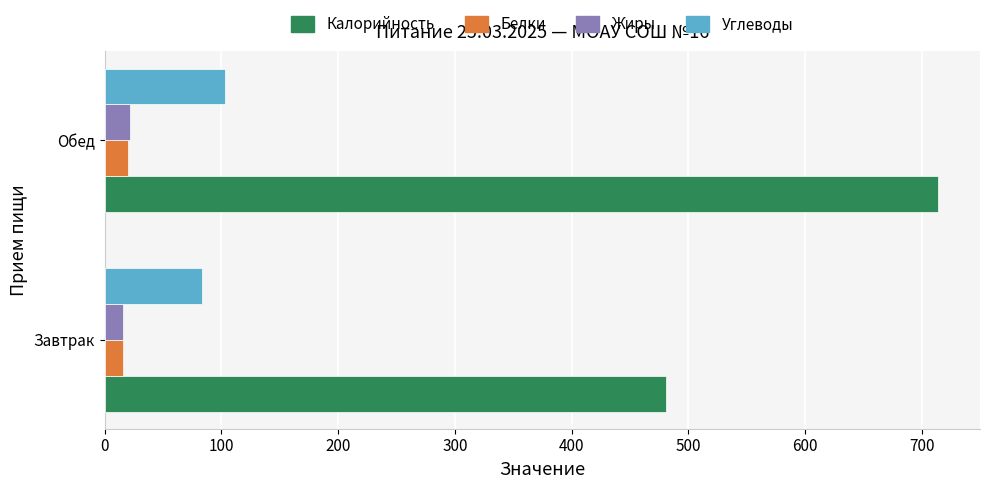

Which category has the highest value in the Углеводы series?

Обед